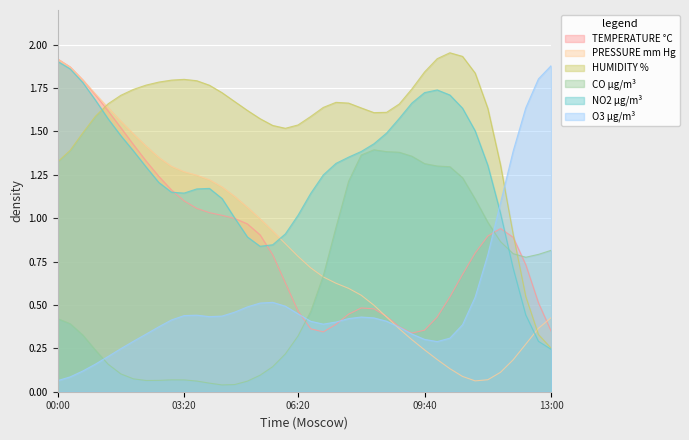

Is the value of PRESSURE mm Hg at 01:00 greater than the value of HUMIDITY % at 01:40?

Yes